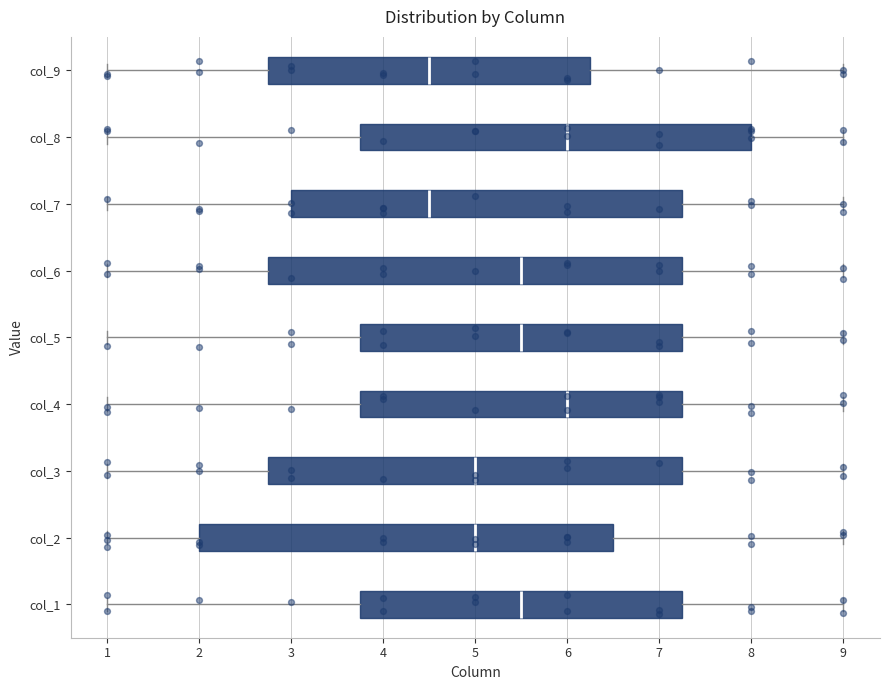

Where is the right edge of the box for col_5 on the x-axis? The values are not printed on the chart, so give them approximately, as read against the axis.

7.3